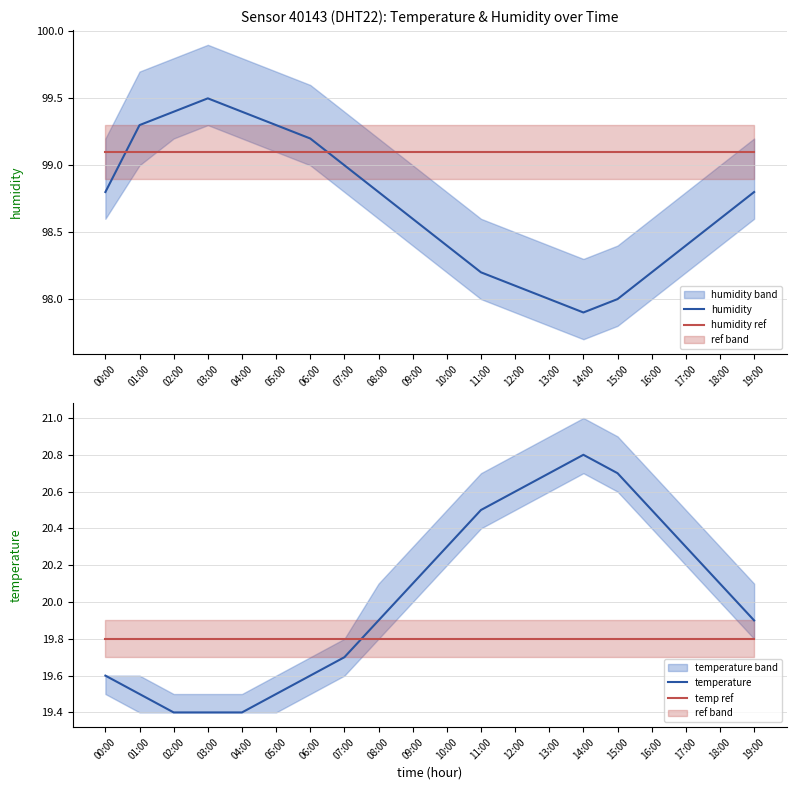

How many lines are shown in the chart?

4